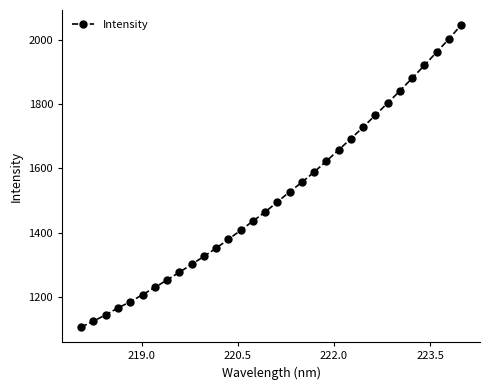

What is the difference between the maximum and second lowest values?

922.2